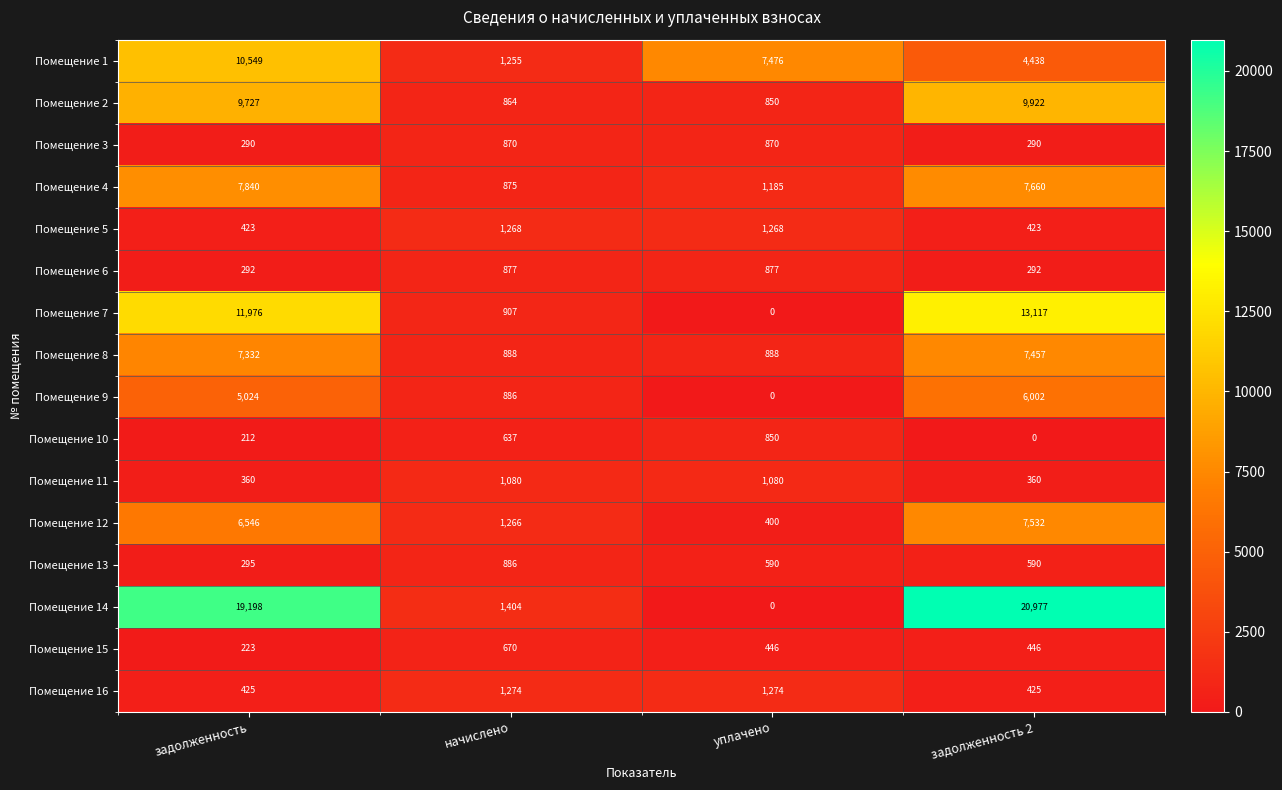

Count the Помещение 5 values in the range 423 to 1268.

4